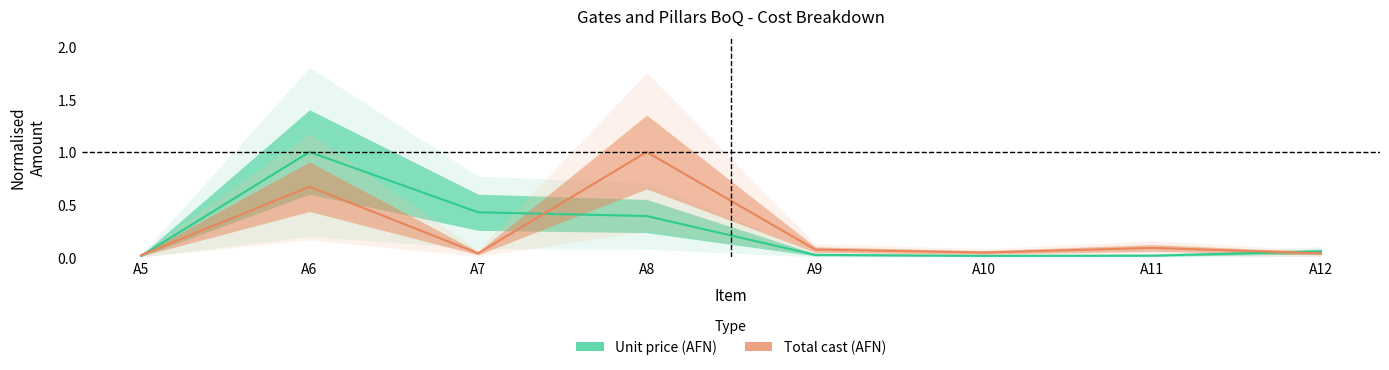

What are all the series names shown in the legend?

Unit price (AFN), Total cast (AFN)